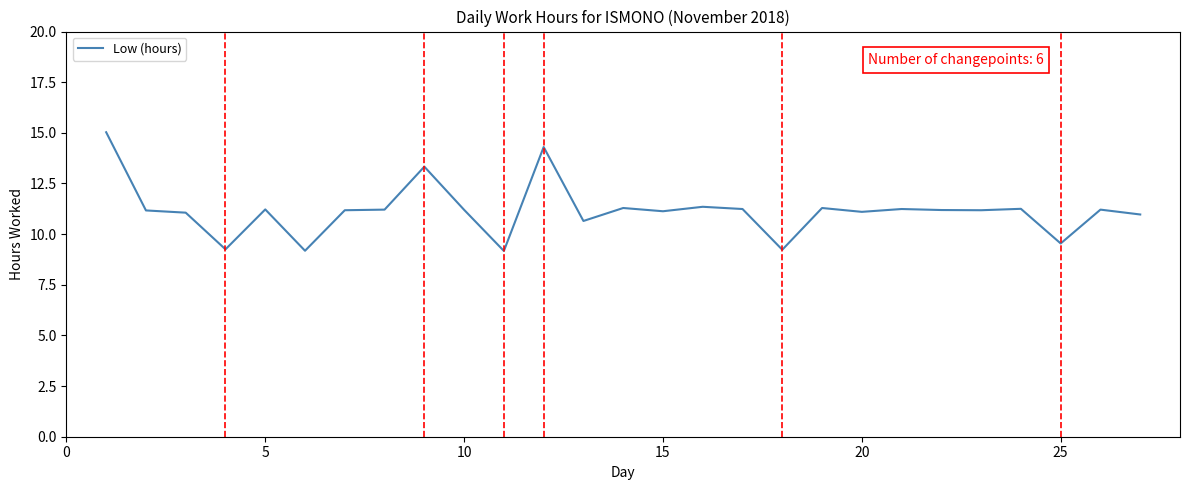

What is the difference between the maximum and minimum values?

5.9